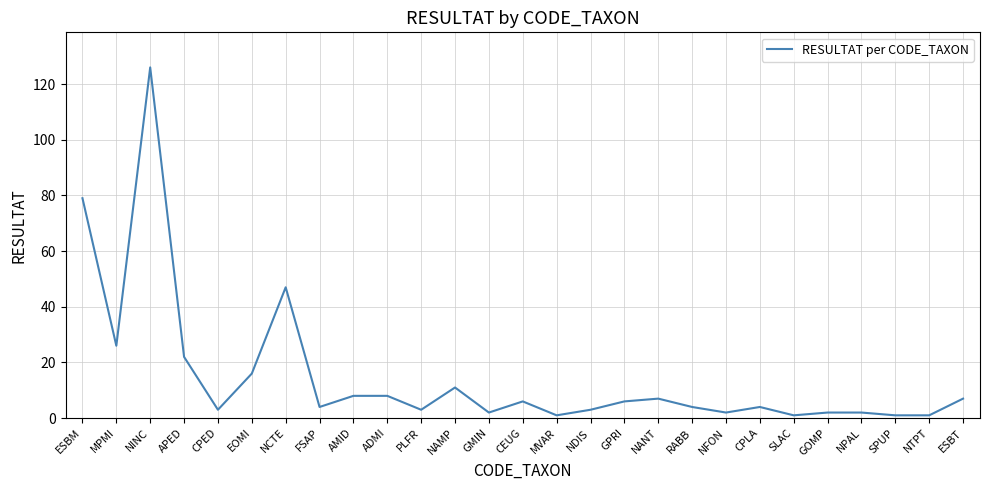

Between APED and AMID, which is larger?

APED